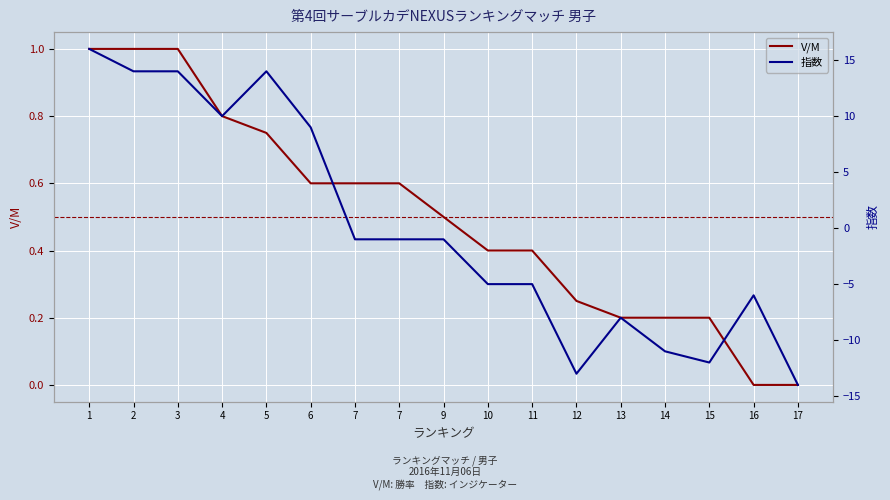

Where do 指数 and V/M first cross each other?

6 and 7